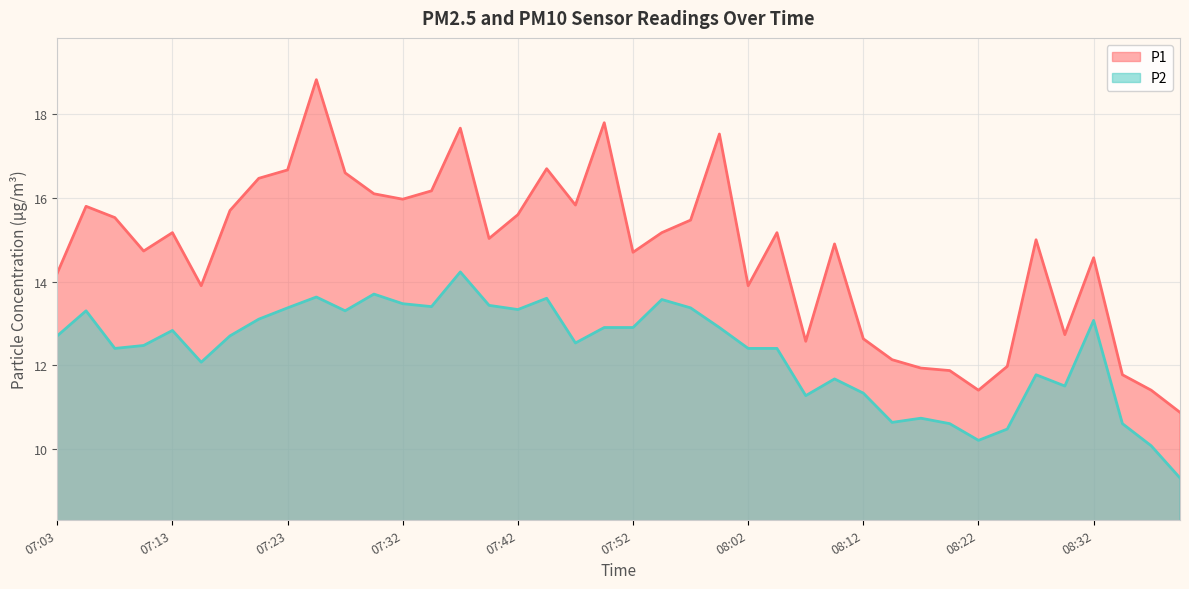

At 07:30, list the series in order from largest to smallest.

P1, P2